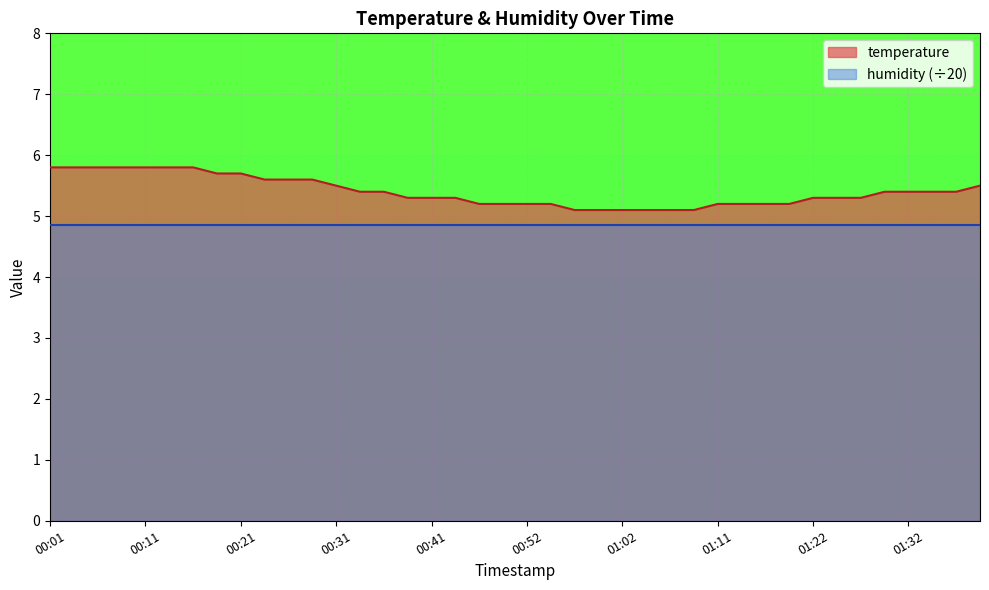

Reading left to right, list all the values displayed in this chart.

00:01=5.8	00:03=5.8	00:06=5.8	00:08=5.8	00:11=5.8	00:14=5.8	00:16=5.8	00:19=5.7	00:21=5.7	00:24=5.6	00:26=5.6	00:29=5.6	00:31=5.5	00:34=5.4	00:36=5.4	00:39=5.3	00:41=5.3	00:44=5.3	00:47=5.2	00:49=5.2	00:52=5.2	00:54=5.2	00:57=5.1	00:59=5.1	01:02=5.1	01:04=5.1	01:06=5.1	01:09=5.1	01:11=5.2	01:14=5.2	01:17=5.2	01:19=5.2	01:22=5.3	01:24=5.3	01:27=5.3	01:29=5.4	01:32=5.4	01:34=5.4	01:37=5.4	01:39=5.5